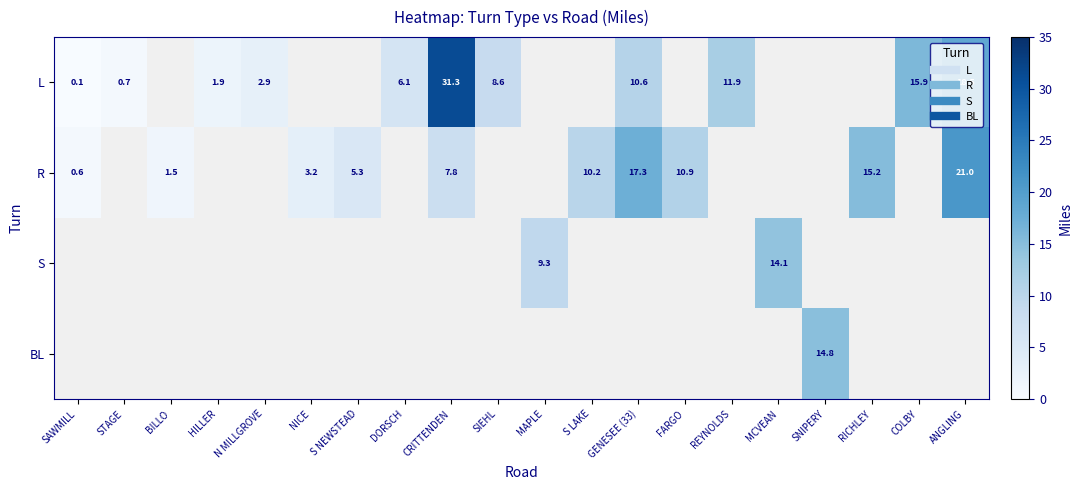

How many values in R are above zero?

10